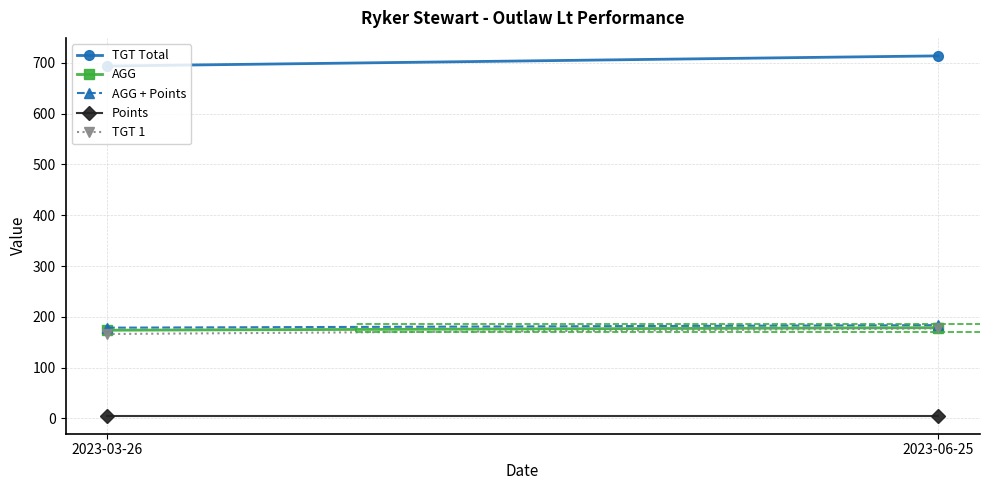

The Points series shows 5.0 at 2023-06-25. True or false?

True